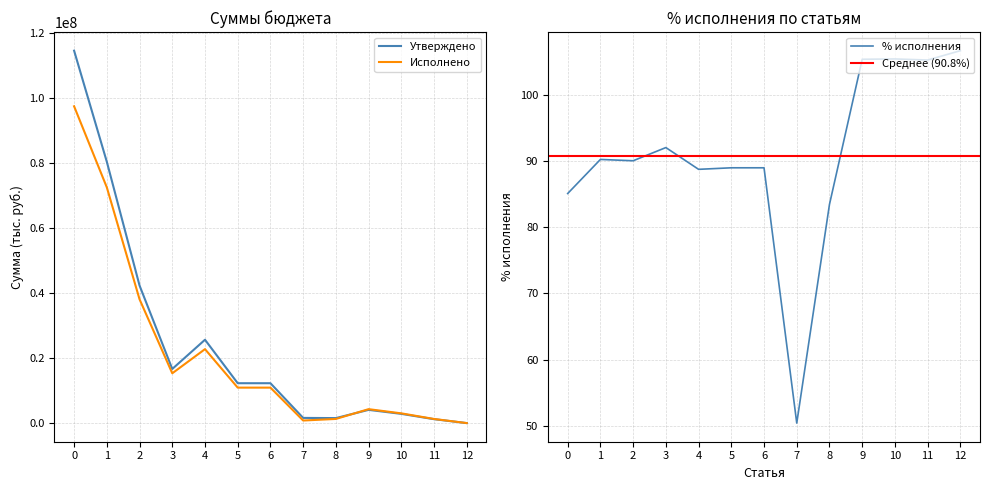

The value of Утверждено at 3 is 7276053.0. True or false?

False